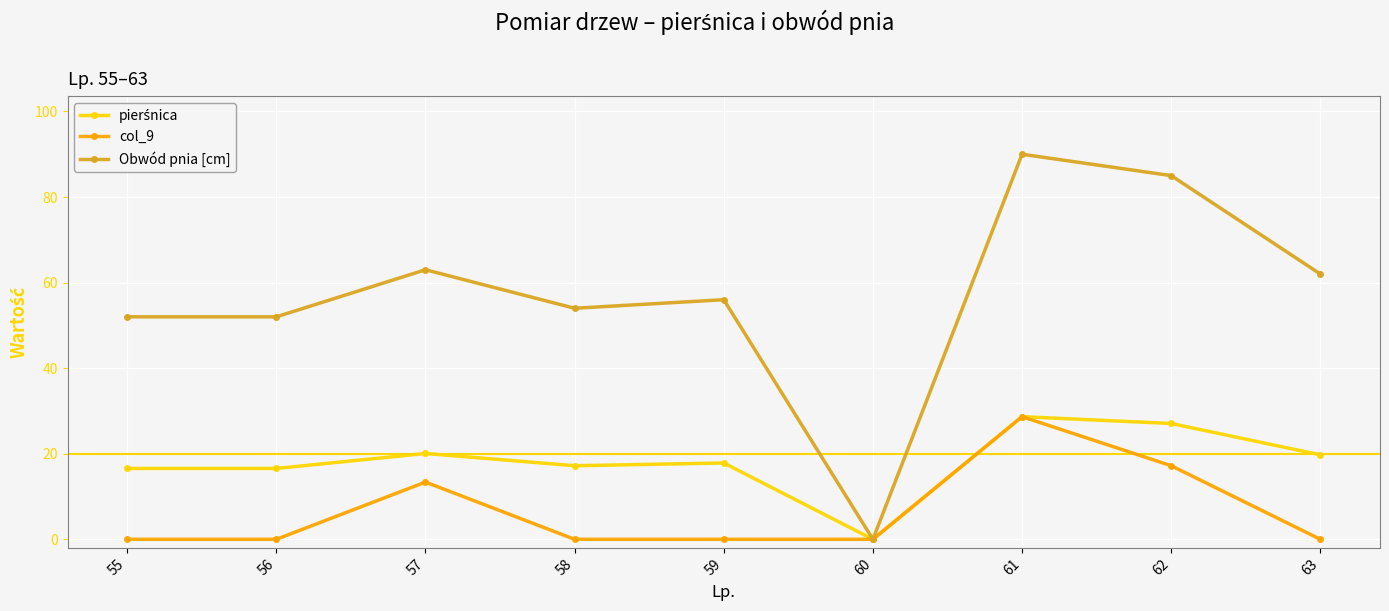

Where is the first local maximum for col_9?

57